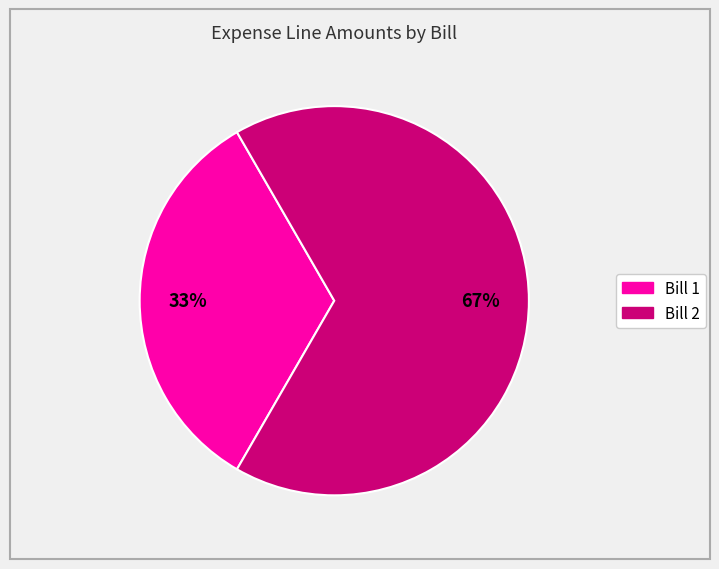

Is there a majority slice in this chart?

Yes